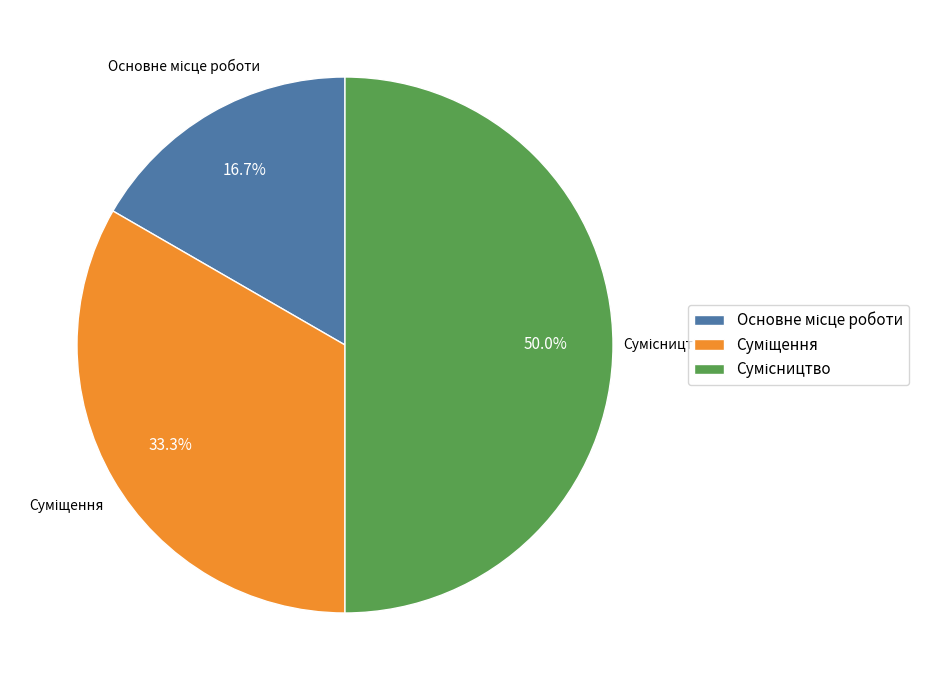

Rank the categories by value from lowest to highest.

Основне місце роботи, Суміщення, Сумісництво